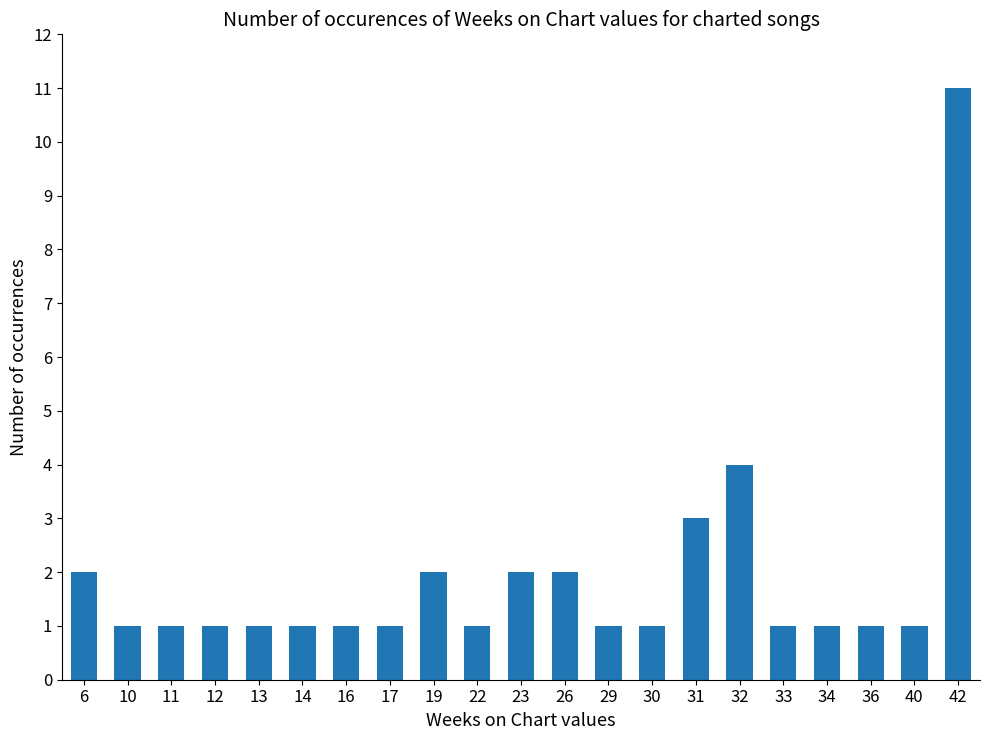

The value at 32 is 7. True or false?

False